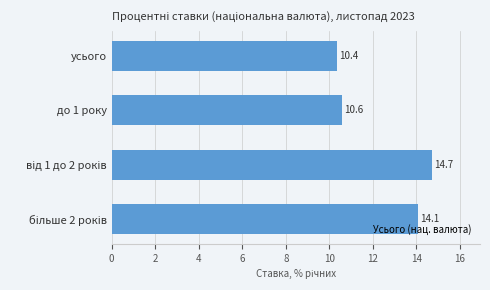

Is it true that the value at усього is 10.4?

True